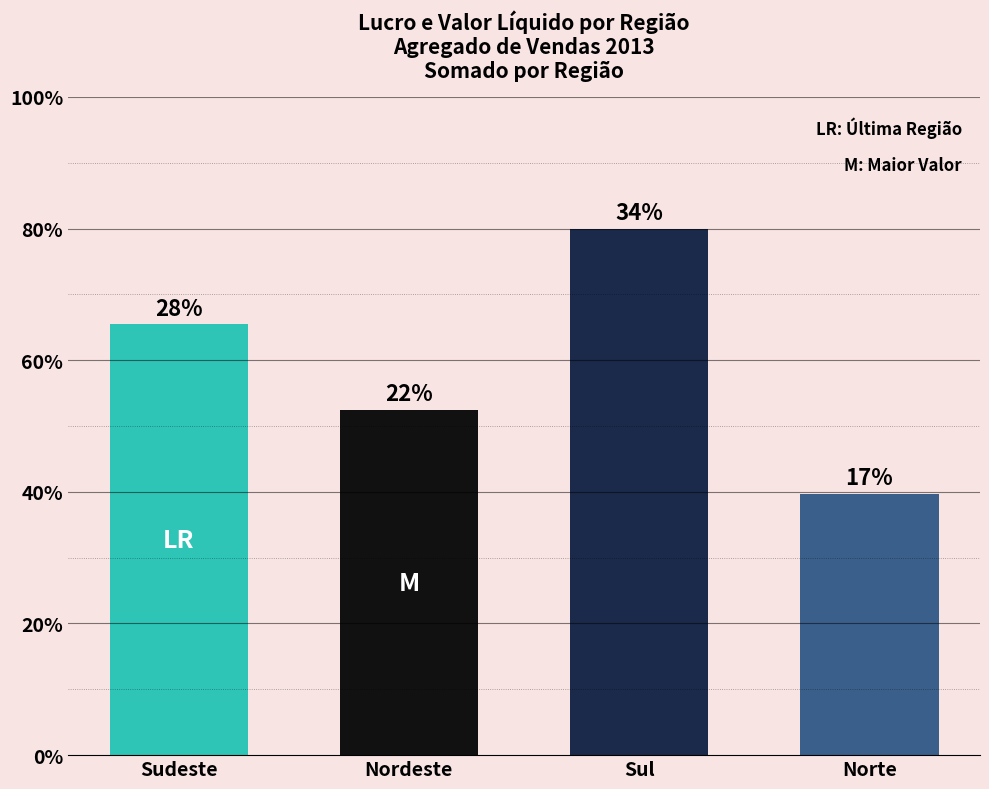

Reading right to left, extract all data points from this chart.

463611.8	934091.4	612371.0	764491.8